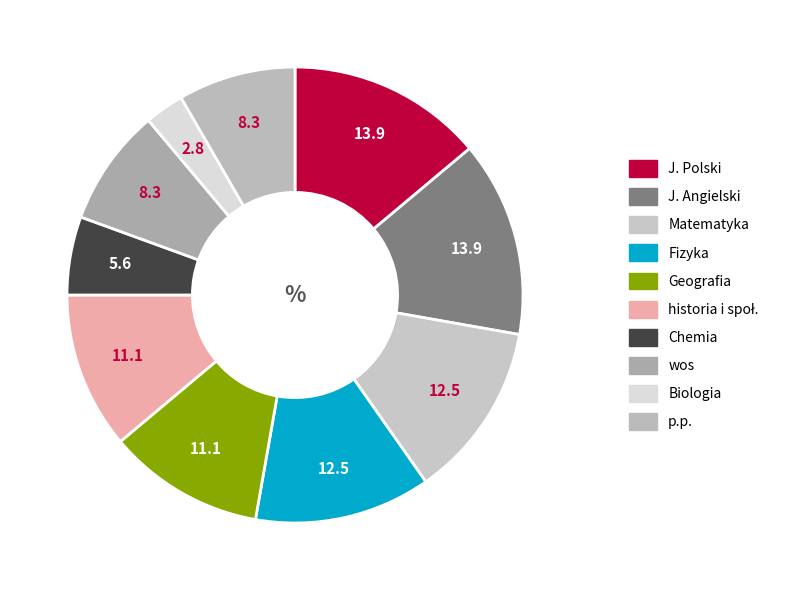

To the nearest percent, what is the average slice percentage?

10%